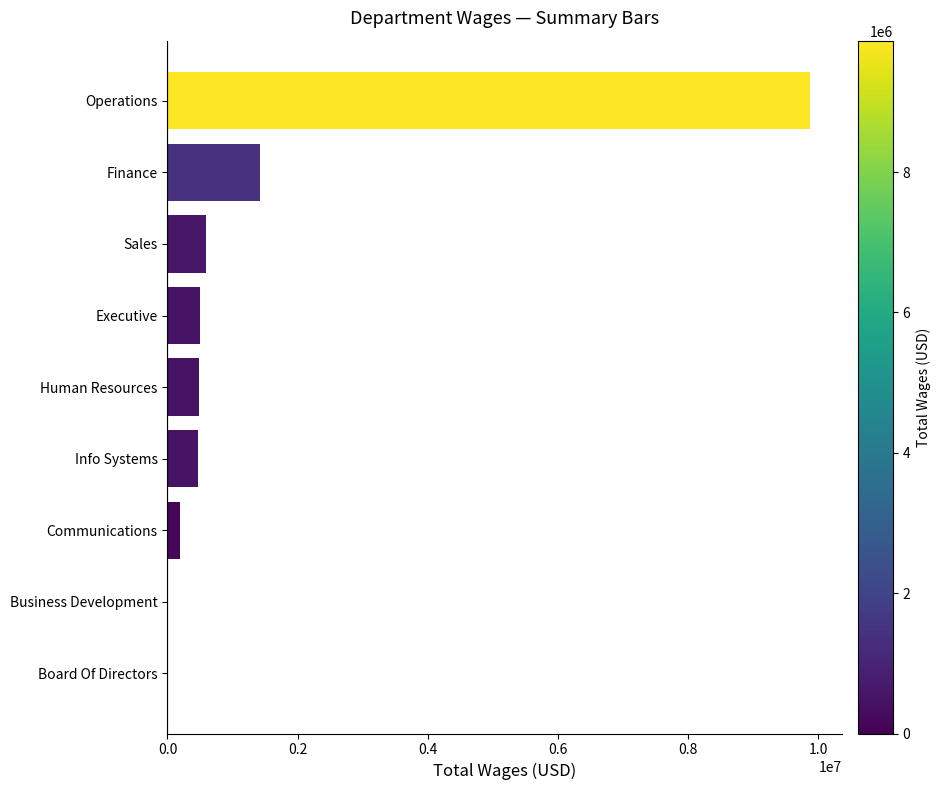

What is the change in value from Executive to Finance?

+918022